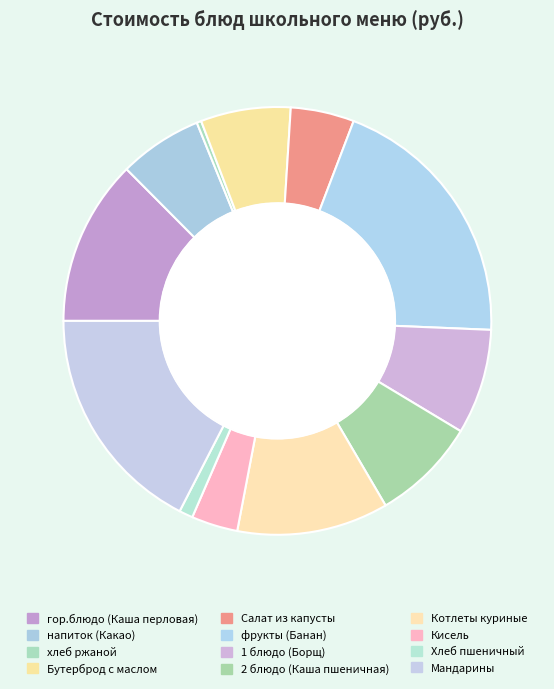

What percentage is the Мандарины slice, to the nearest percent?

17%